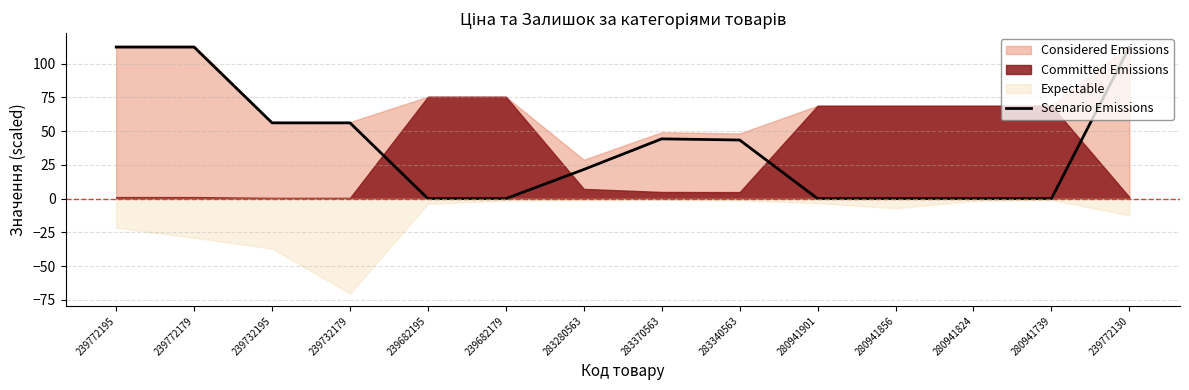

What position from the left is 280941901?

10